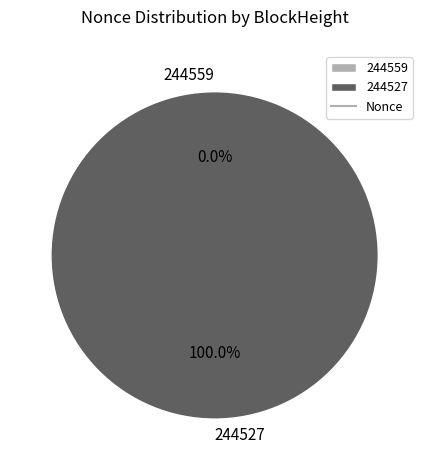

How many segments does this pie chart have?

2